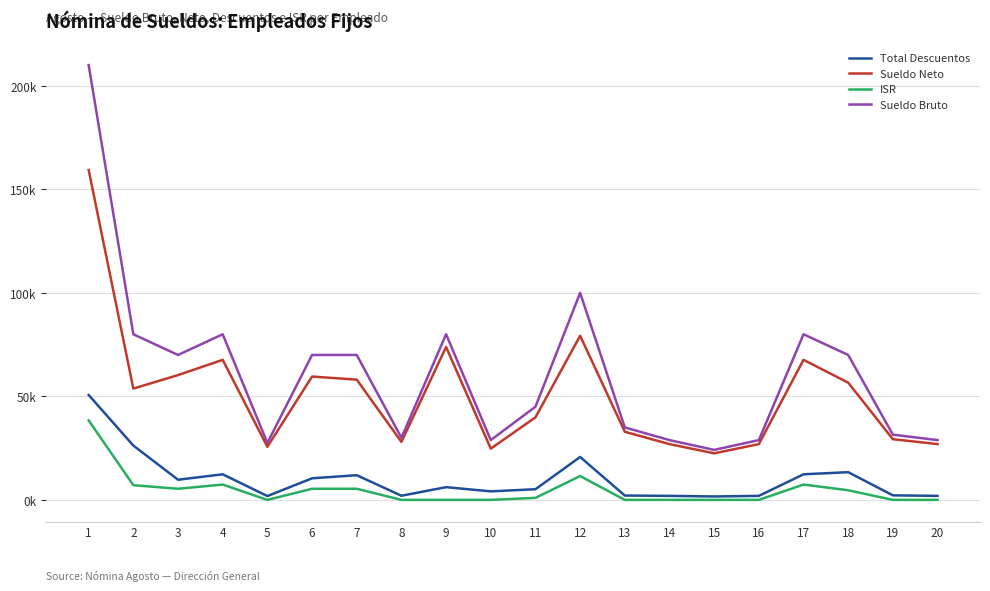

Reading left to right, what are all the values shown in this chart?

Total Descuentos: 50669.9	26238.2	9730.5	12353.9	1850.2	10425.5	11915.5	1998.0	6143.1	4116.5	5144.4	20720.5	2093.5	1931.5	1652.3	1931.5	12353.9	13381.8	2186.7	1931.5
Sueldo Neto: 159330.1	53761.8	60269.5	67646.1	25649.8	59574.5	58084.5	28002.0	73856.9	24758.5	39855.6	79279.4	32906.5	26943.5	22497.7	26943.5	67646.1	56618.2	29313.3	26943.5
ISR: 38390.5	7103.3	5368.5	7400.9	0.0	5368.5	5368.5	0.0	0.0	0.0	969.8	11510.3	0.0	0.0	0.0	0.0	7400.9	4654.4	0.0	0.0
Sueldo Bruto: 210000.0	80000.0	70000.0	80000.0	27500.0	70000.0	70000.0	30000.0	80000.0	28875.0	45000.0	100000.0	35000.0	28875.0	24150.0	28875.0	80000.0	70000.0	31500.0	28875.0